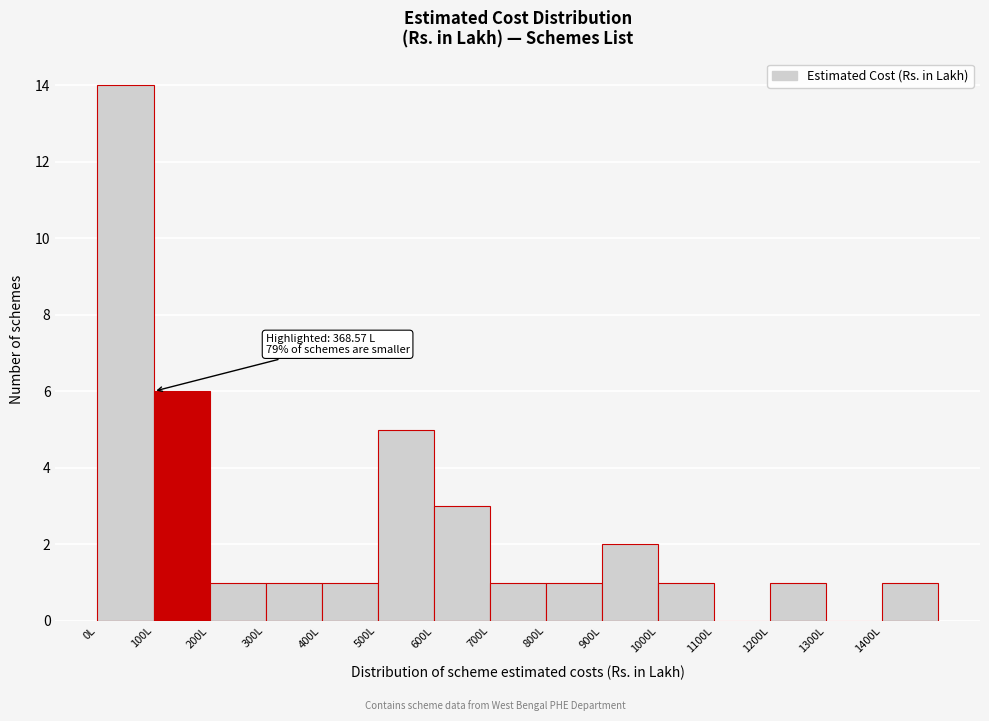

Over which range of the x-axis is the bar tallest?

0 to 100